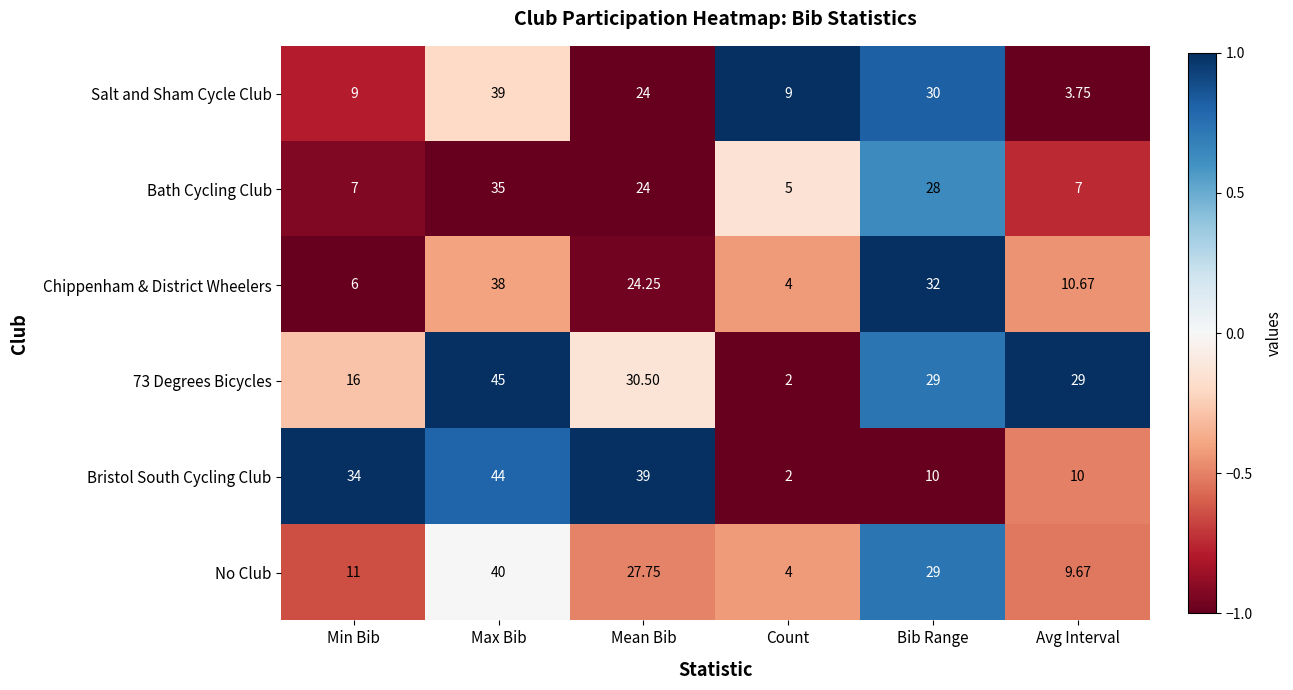

How many series are shown in this chart?

6